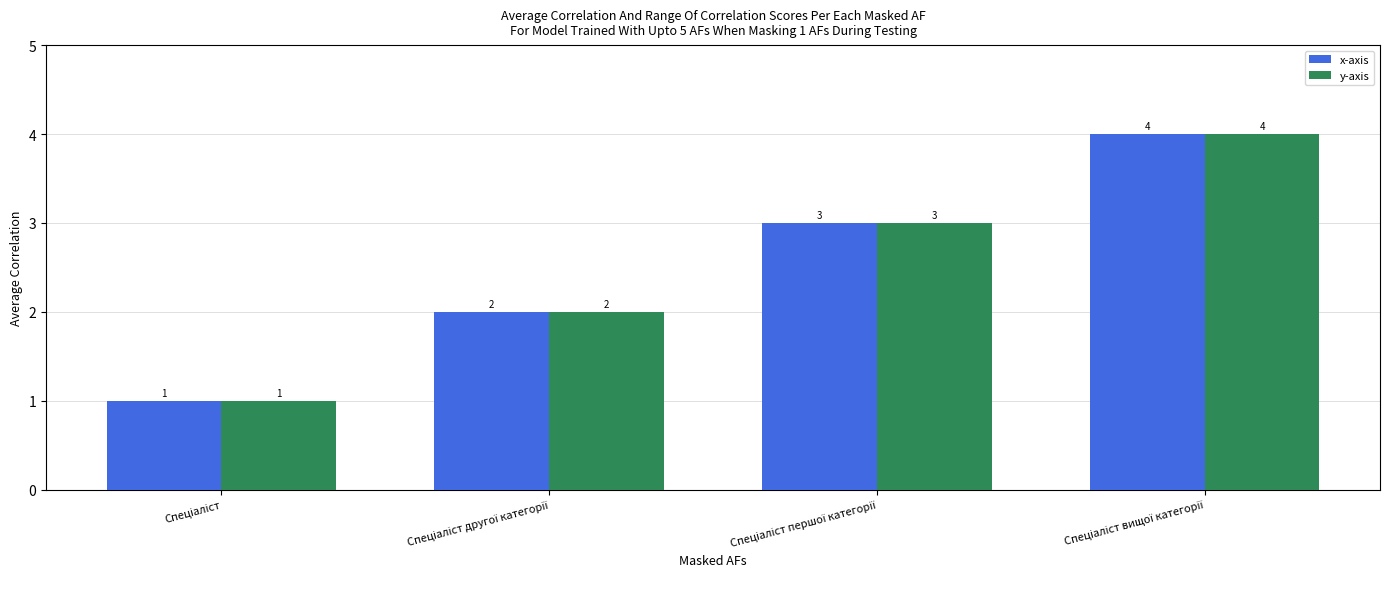

How many x-axis values are between 2 and 4?

3